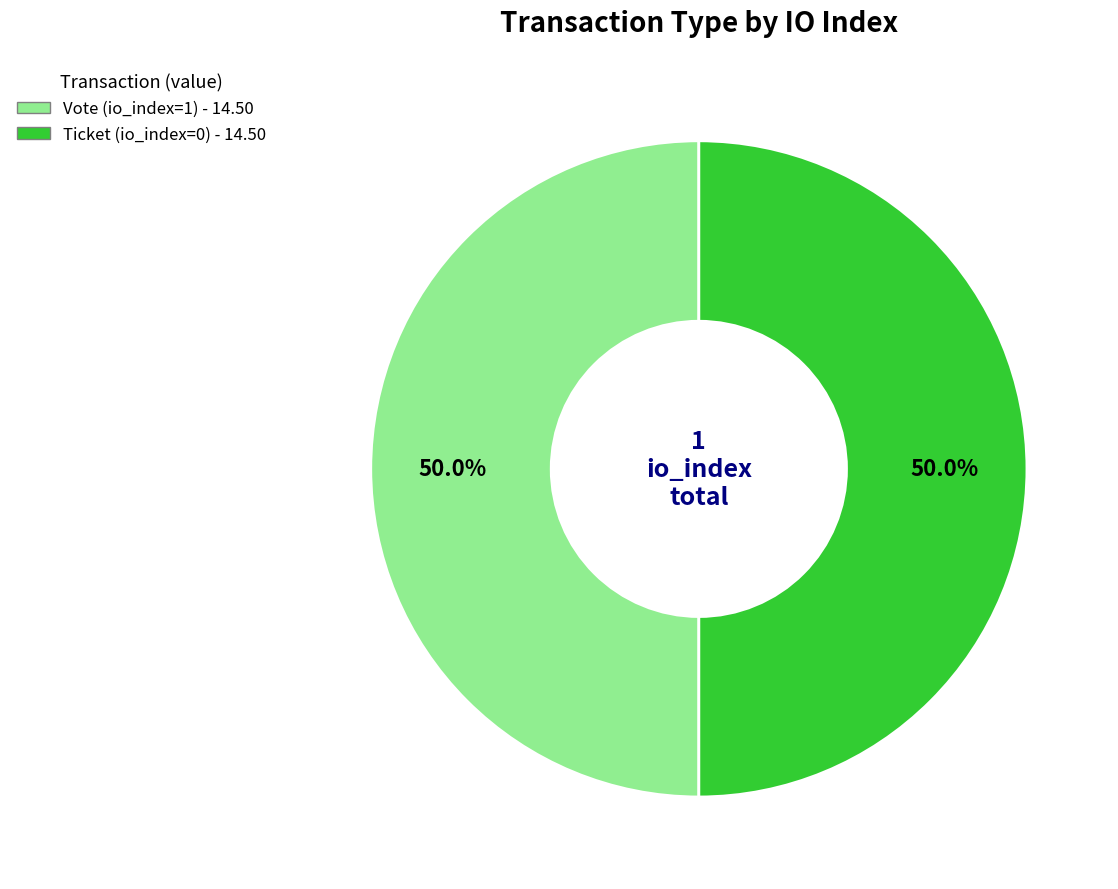

To the nearest percent, what portion does Vote represent?

50%